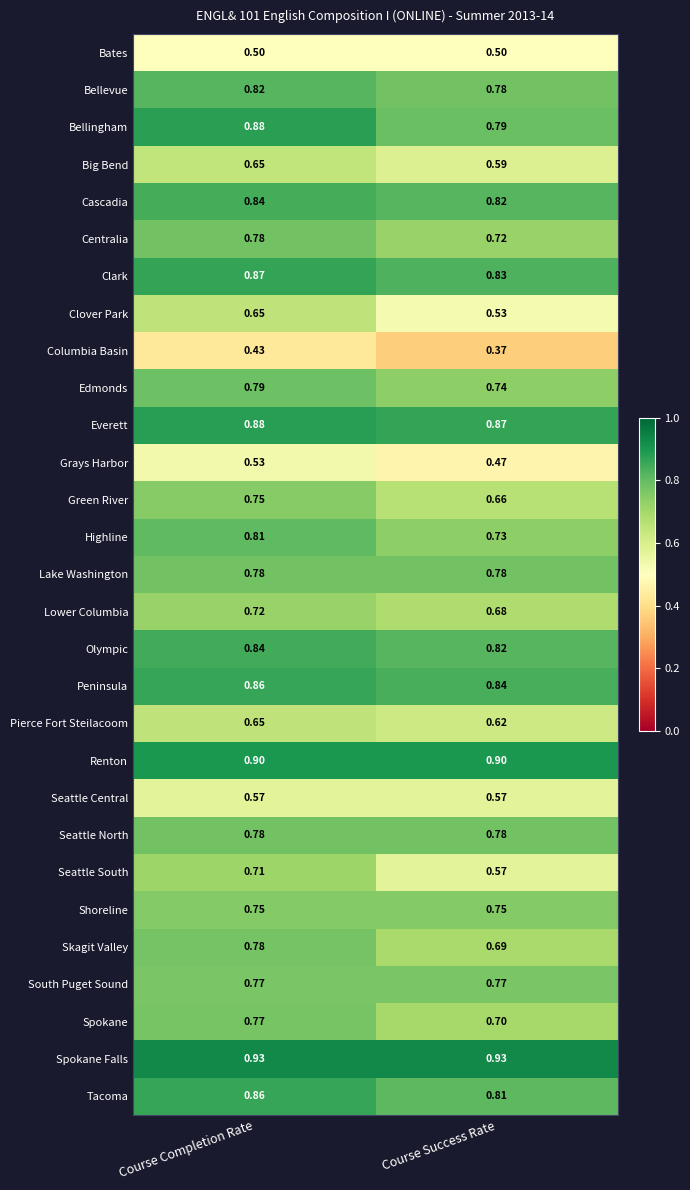

At which label does Cascadia reach its minimum?

Course Success Rate